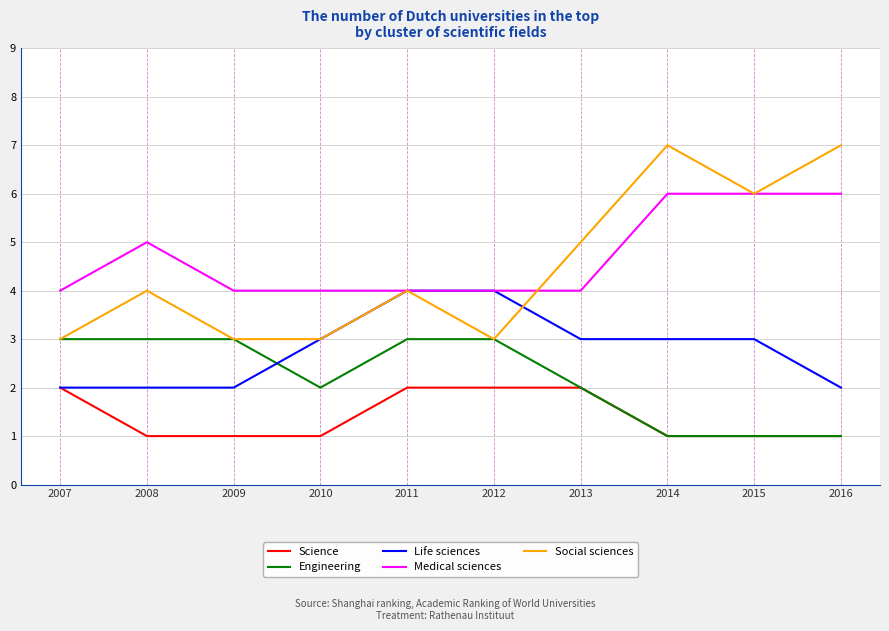

What is the average value of the Medical sciences series?

5